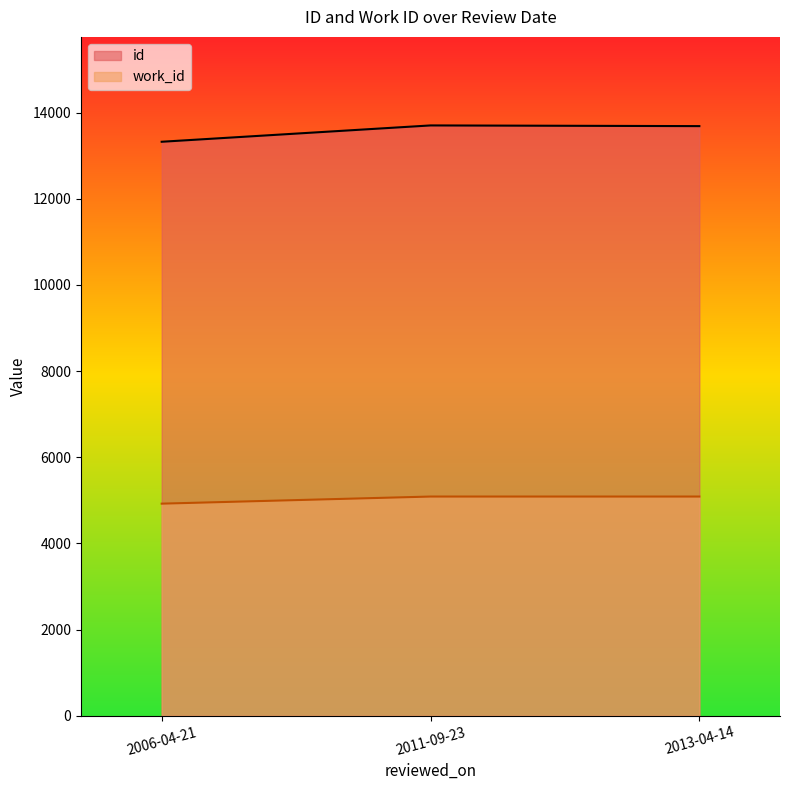

Which series has the largest range (max minus min)?

id